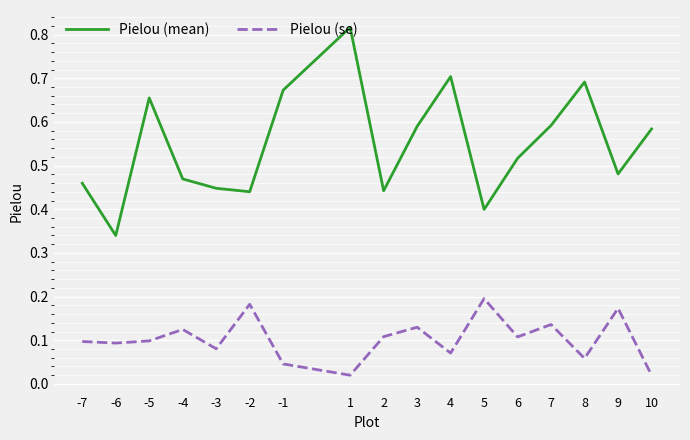

Which series has the largest range (max minus min)?

Pielou (mean)